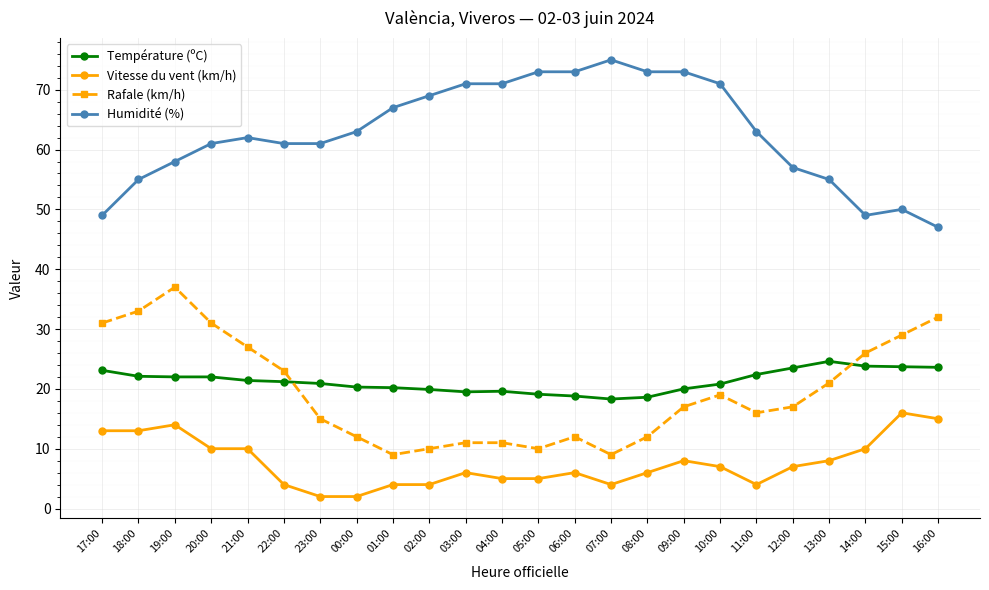

True or false: Rafale (km/h) and Humidité (%) cross at least once.

False